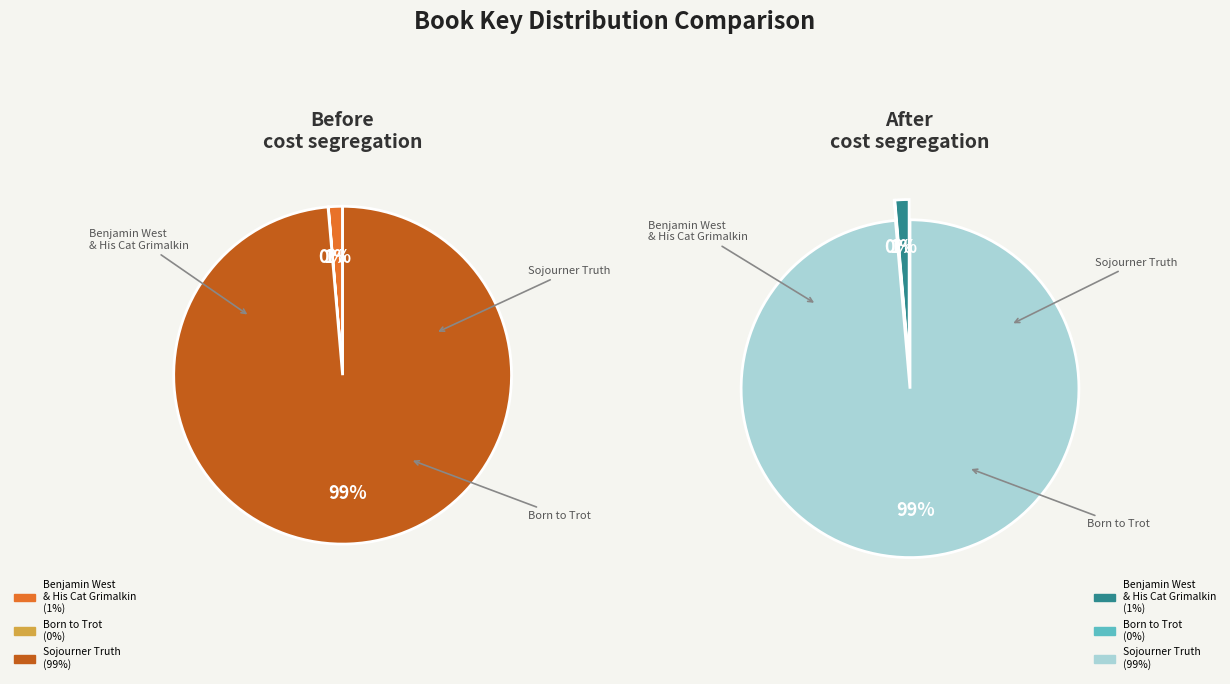

True or false: Sojourner Truth accounts for 89% of the total.

False